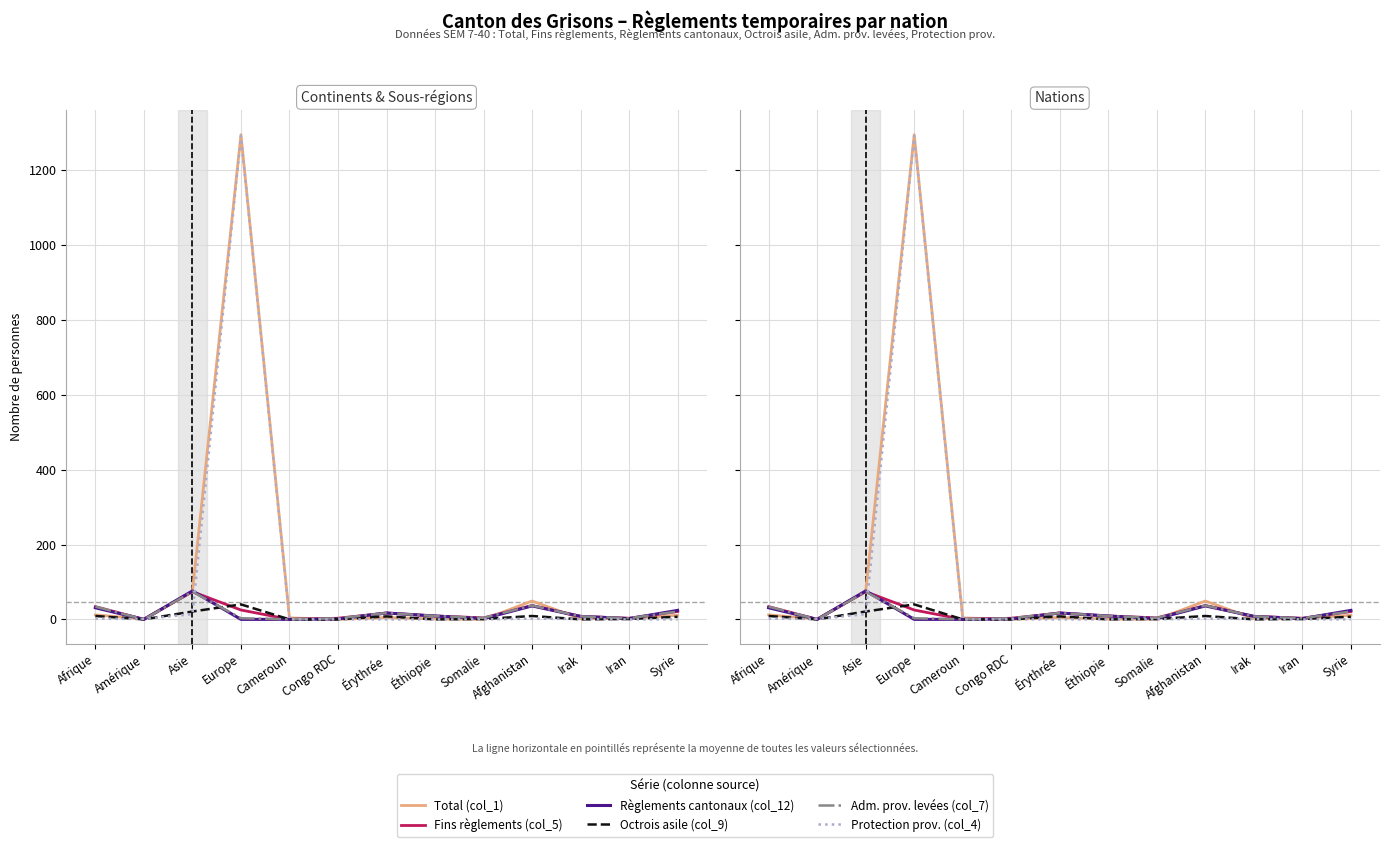

Count the number of categories in the chart.

13